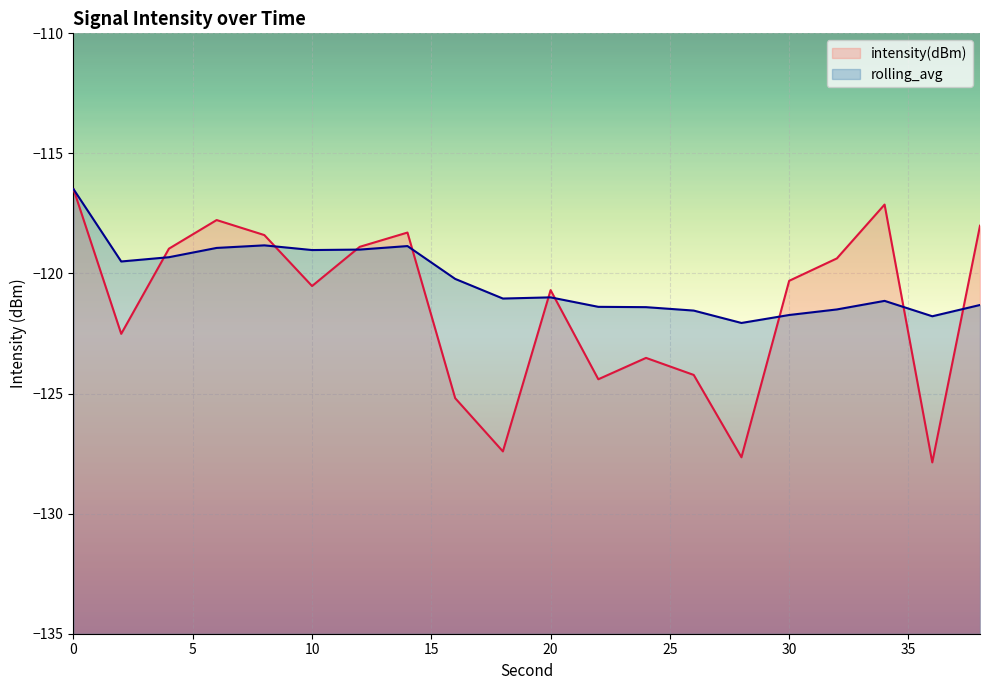

Is it true that rolling_avg equals -178.7 at 6?

False